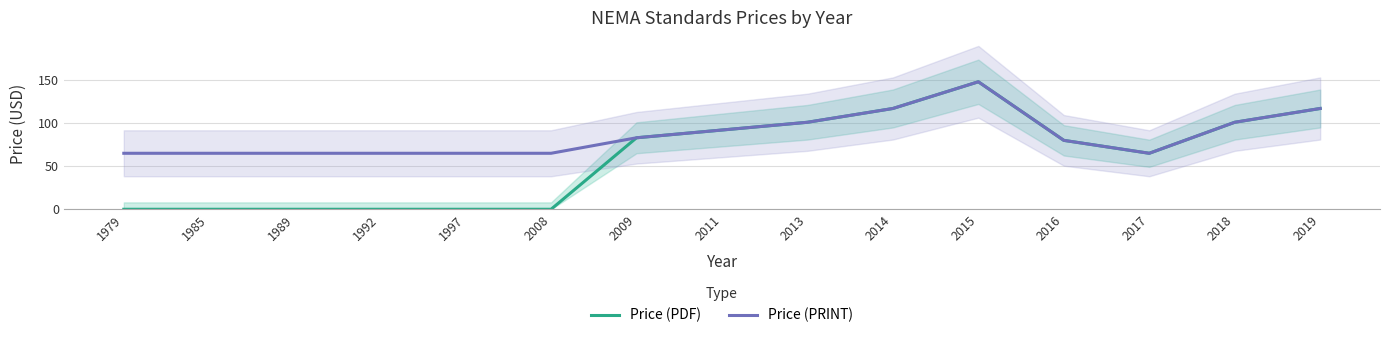

True or false: Price (PRINT) and Price (PDF) intersect in this chart.

False